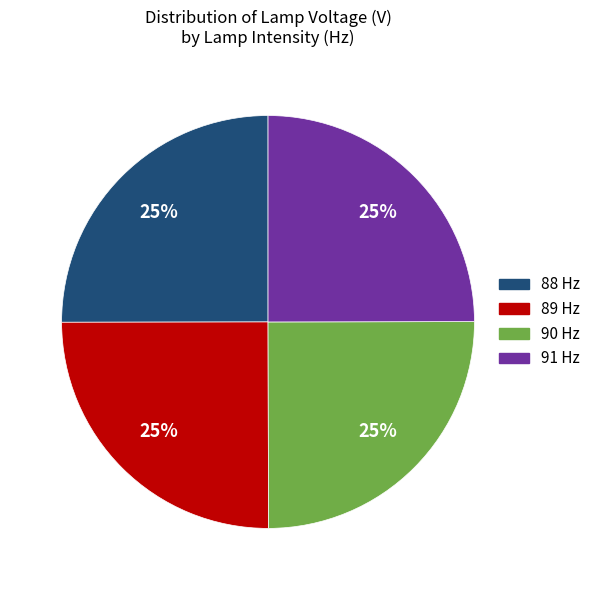

Is there any slice that represents more than half of the pie?

No